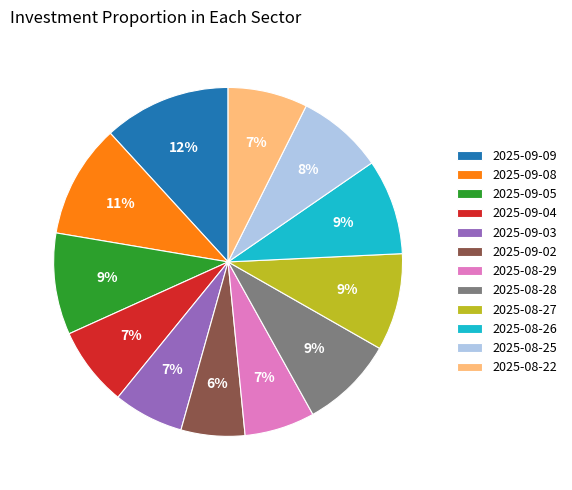

How many segments does this pie chart have?

12